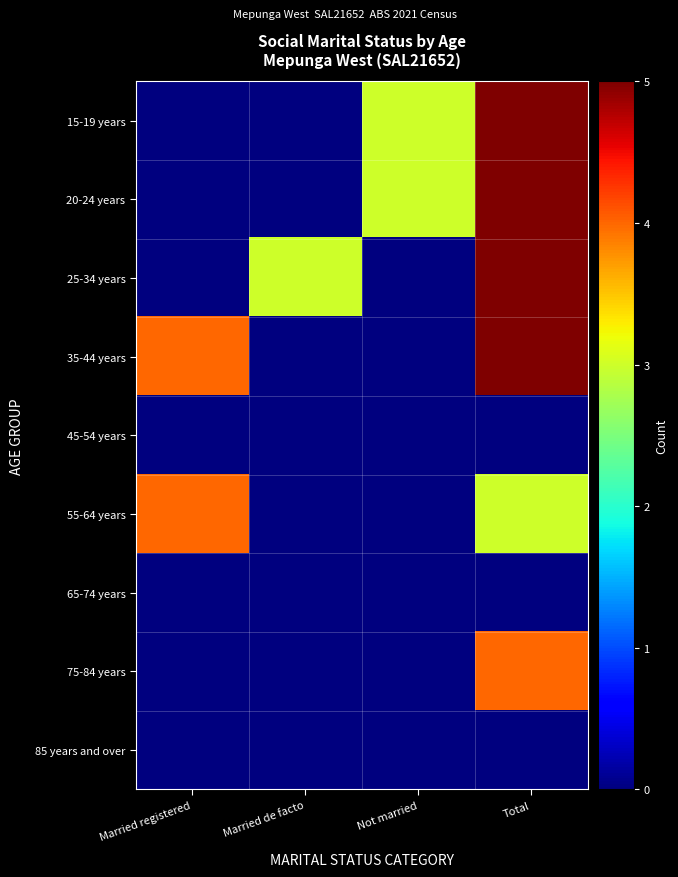

Reading left to right, what are all the values shown in this chart?

15-19 years: Married registered=0	Married de facto=0	Not married=3	Total=5
20-24 years: Married registered=0	Married de facto=0	Not married=3	Total=5
25-34 years: Married registered=0	Married de facto=3	Not married=0	Total=5
35-44 years: Married registered=4	Married de facto=0	Not married=0	Total=5
45-54 years: Married registered=0	Married de facto=0	Not married=0	Total=0
55-64 years: Married registered=4	Married de facto=0	Not married=0	Total=3
65-74 years: Married registered=0	Married de facto=0	Not married=0	Total=0
75-84 years: Married registered=0	Married de facto=0	Not married=0	Total=4
85 years and over: Married registered=0	Married de facto=0	Not married=0	Total=0